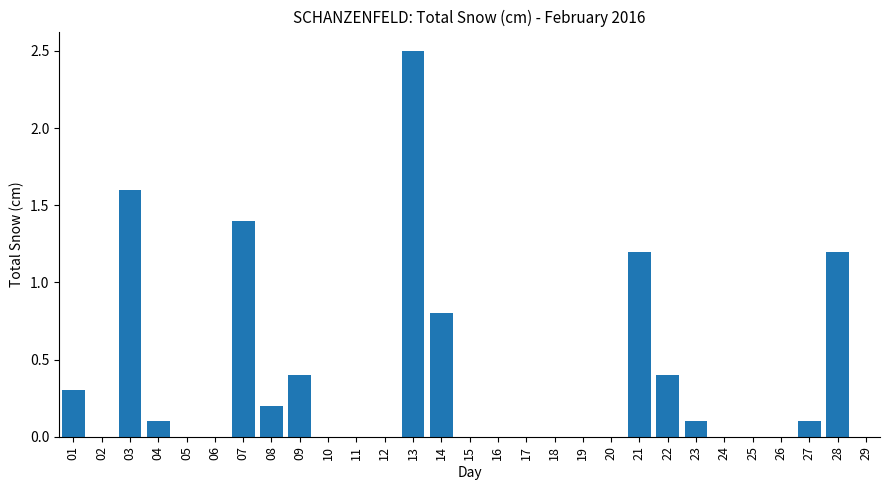

Reading left to right, list all the values displayed in this chart.

01=0.3	02=0.0	03=1.6	04=0.1	05=0.0	06=0.0	07=1.4	08=0.2	09=0.4	10=0.0	11=0.0	12=0.0	13=2.5	14=0.8	15=0.0	16=0.0	17=0.0	18=0.0	19=0.0	20=0.0	21=1.2	22=0.4	23=0.1	24=0.0	25=0.0	26=0.0	27=0.1	28=1.2	29=0.0